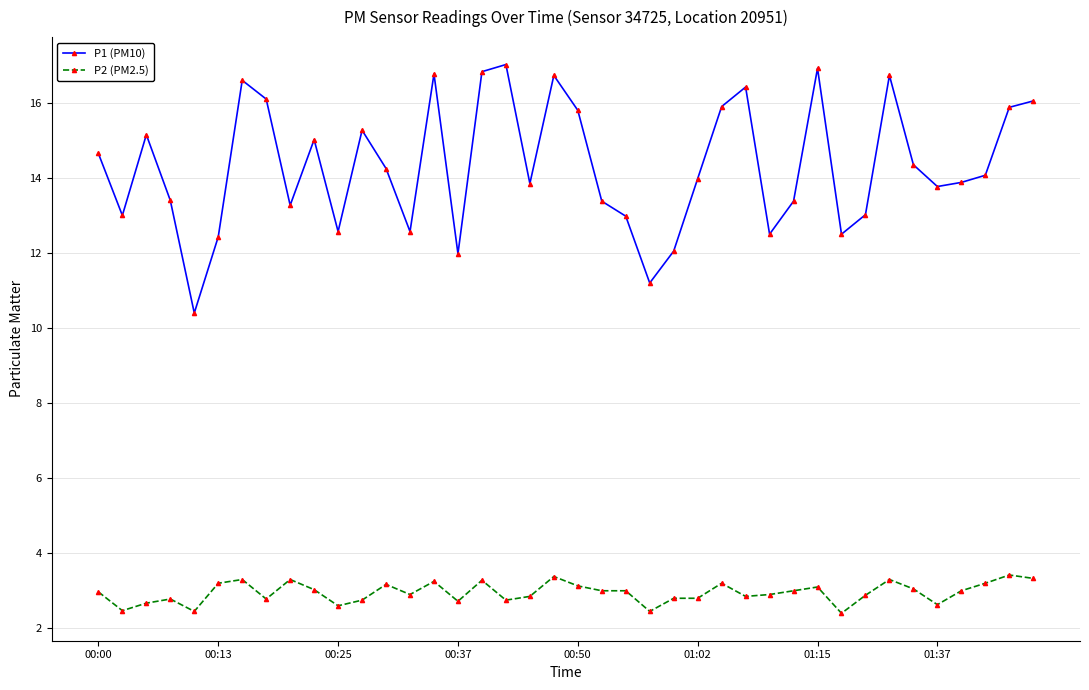

What is the difference between the maximum and minimum values in the P1 (PM10) series?

6.6